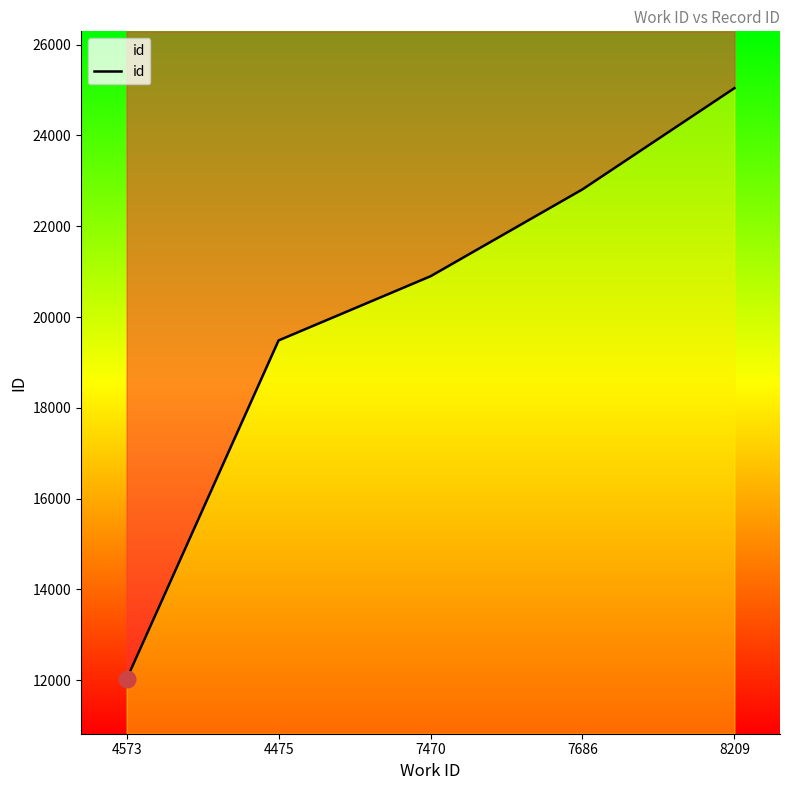

The chart shows a value of 25043 at 8209. True or false?

True